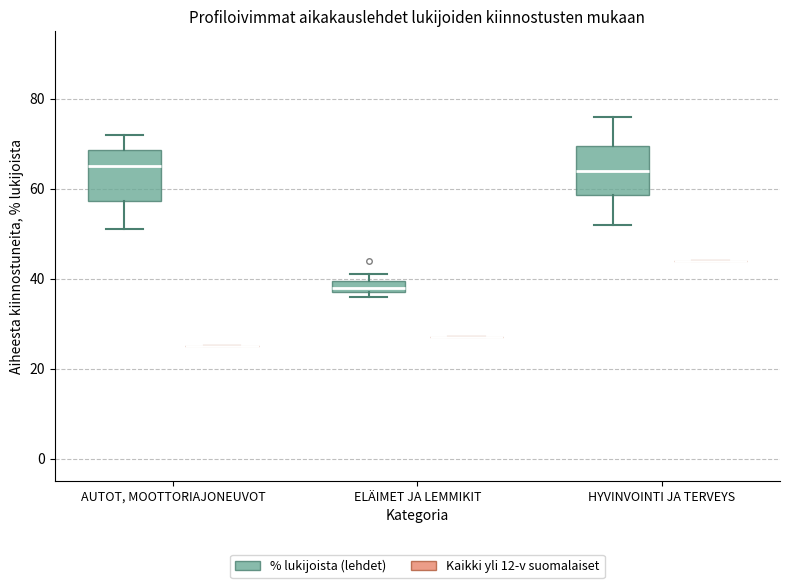

Where does the median line of the box for AUTOT, MOOTTORIAJONEUVOT (% lukijoista (lehdet)) sit on the y-axis? The values are not printed on the chart, so give them approximately, as read against the axis.

66